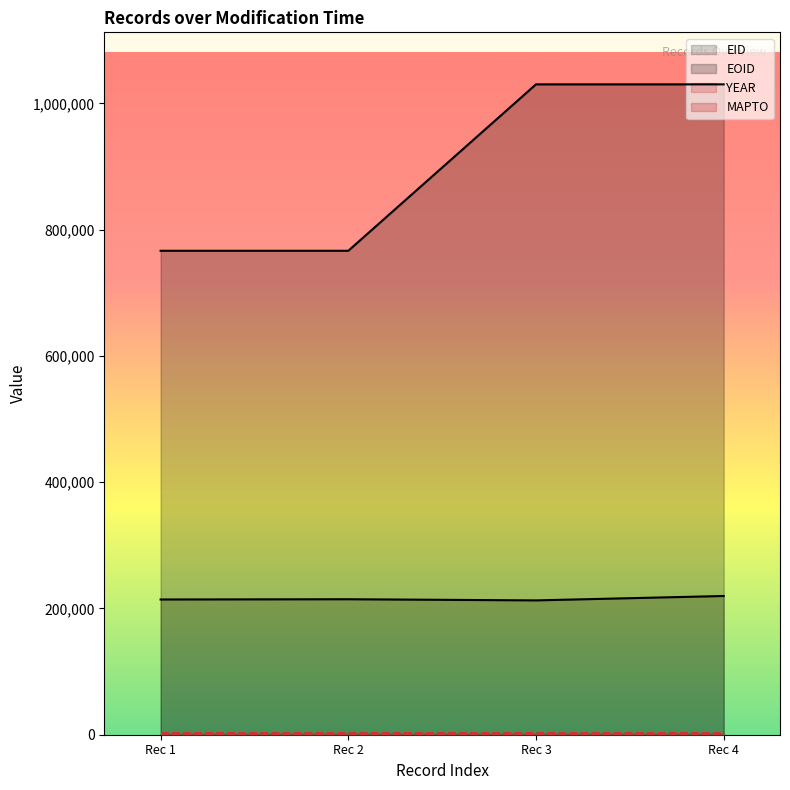

Which series changed the most between Rec 1 and Rec 3?

EOID